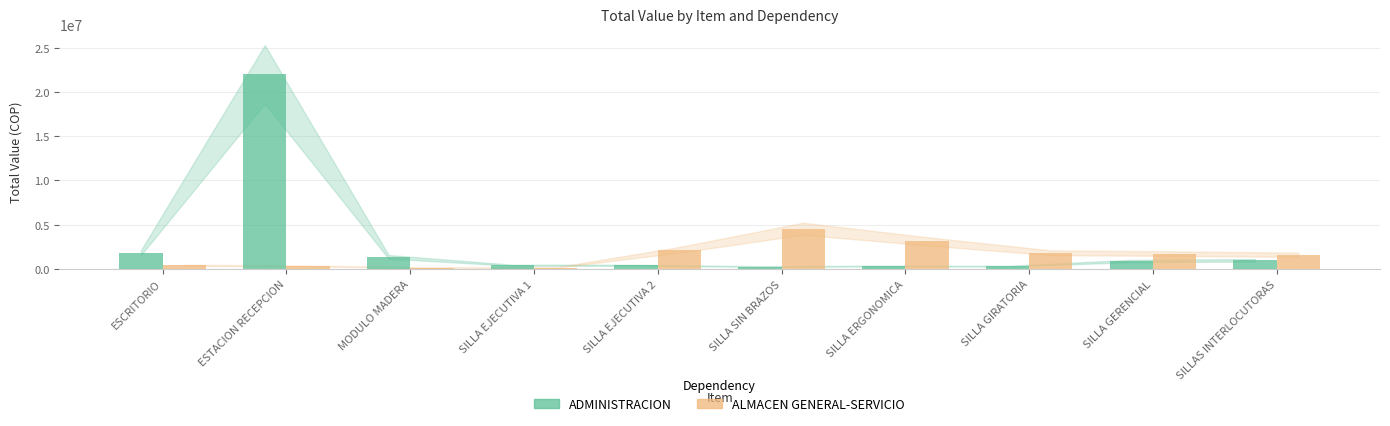

Are the bars horizontal?

No